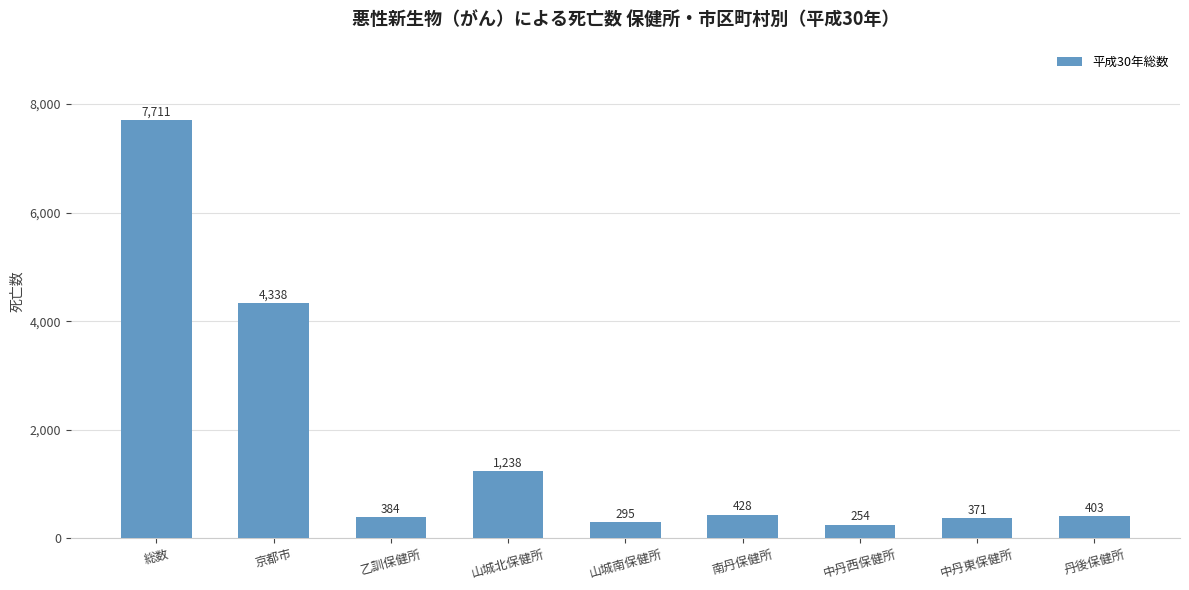

Reading right to left, list all the values displayed in this chart.

403	371	254	428	295	1238	384	4338	7711